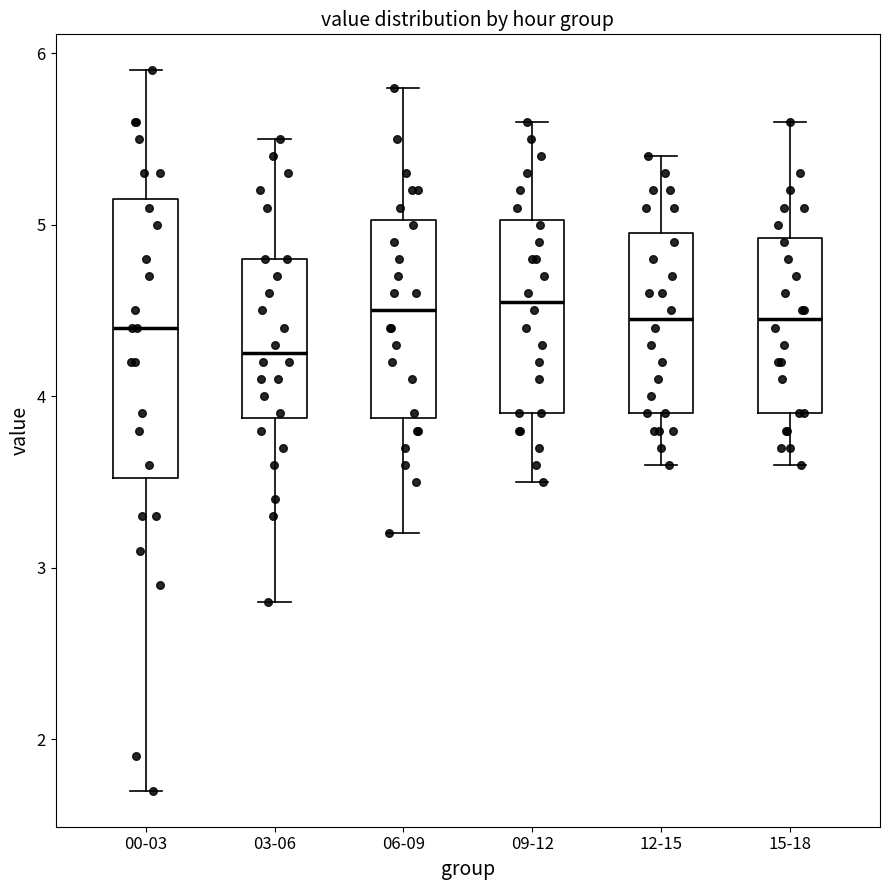

Which box is the tallest, from its lower edge to its upper edge?

00-03